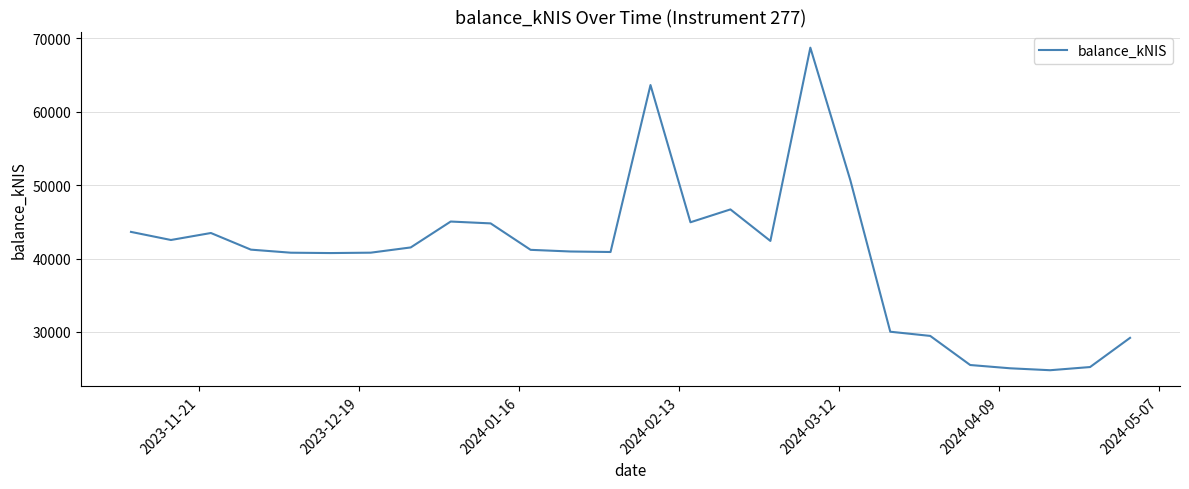

What is the difference between the maximum and minimum values?

43982.0